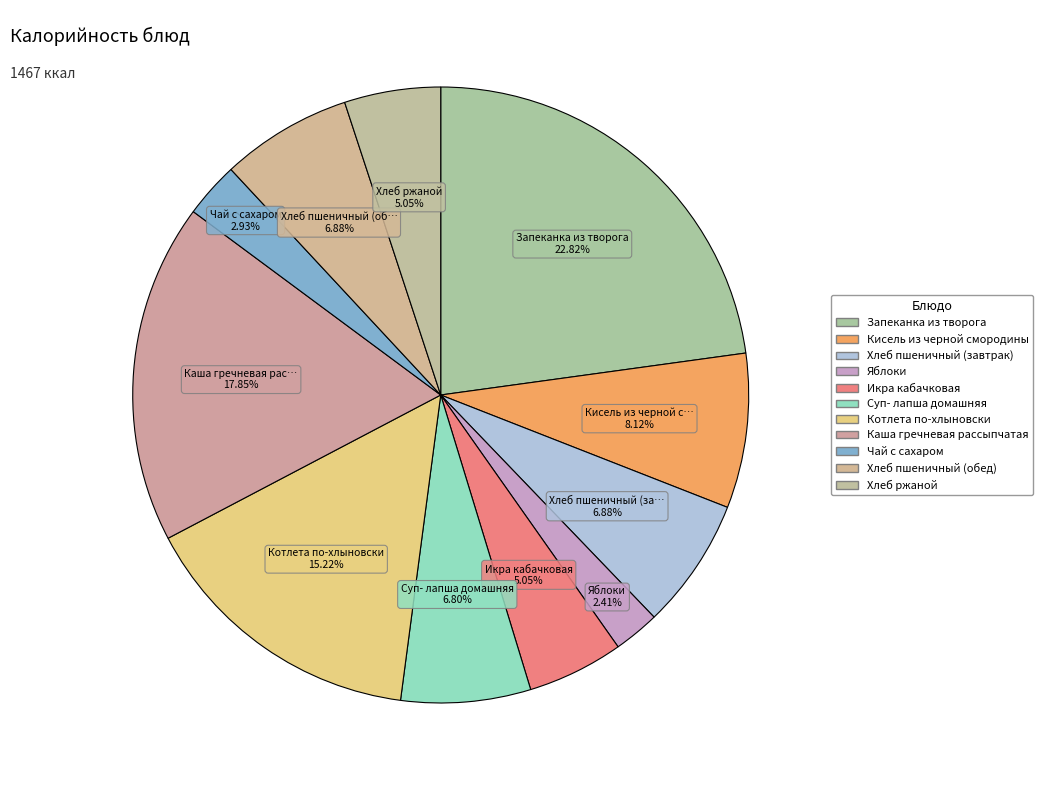

How many segments does this pie chart have?

11